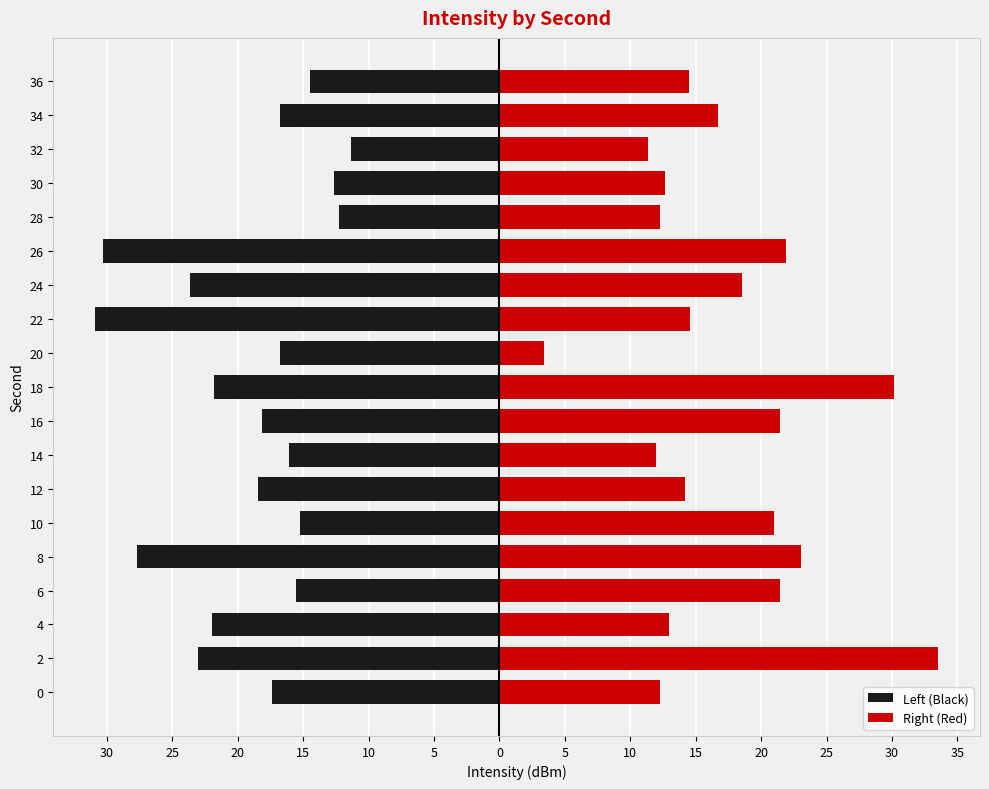

How many data points does each series have?

19